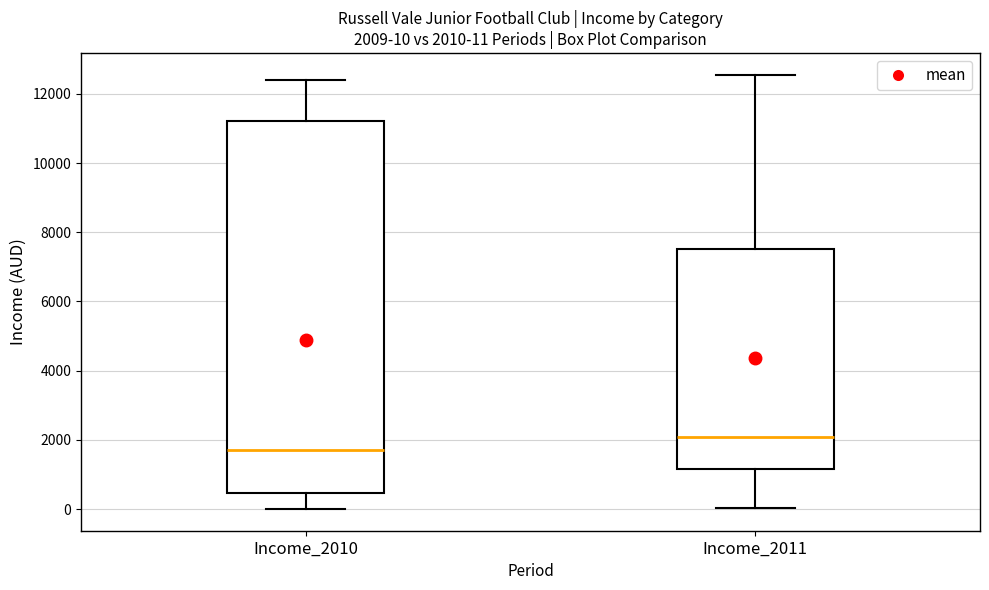

Comparing the boxes themselves (not the whiskers), which one is the tallest?

Income_2010